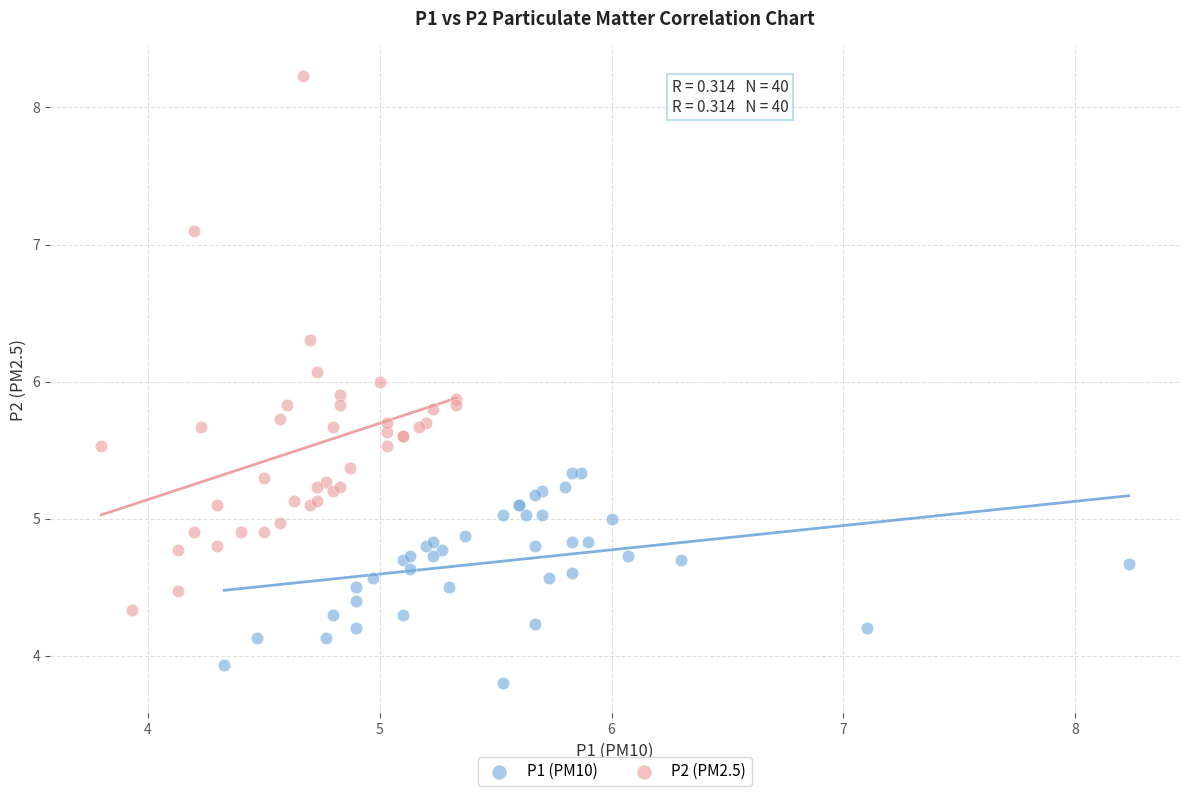

Which series contains the highest Y value?

P2 (PM2.5)